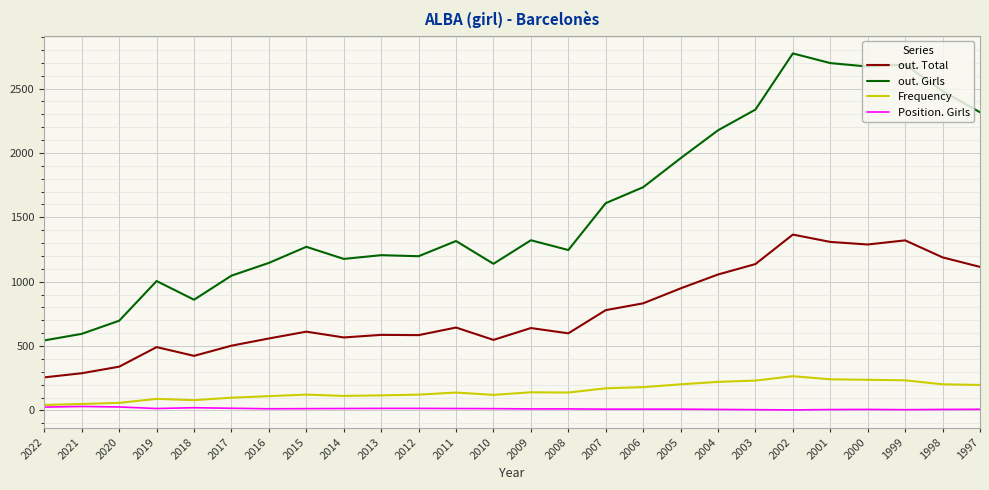

What is the sum of all Position. Girls values?

350